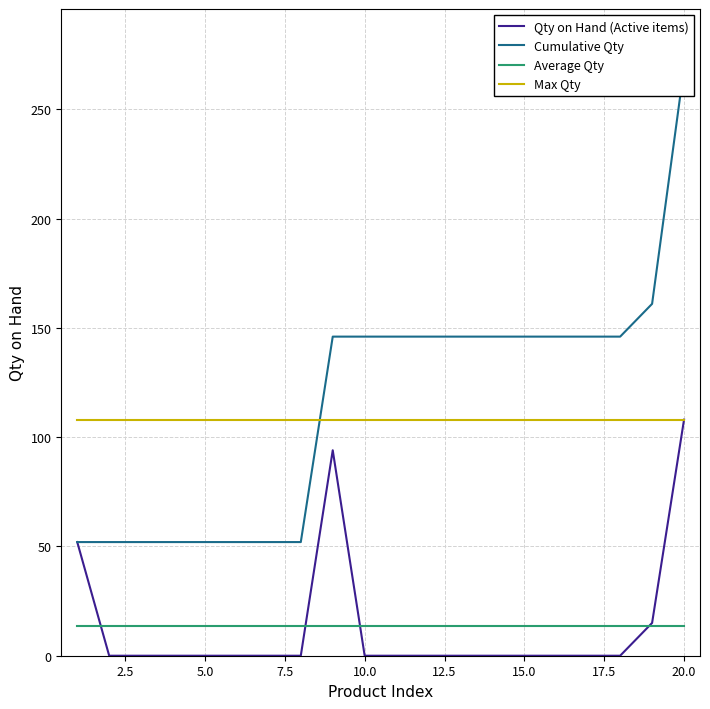

What is the maximum value for Max Qty?

108.0